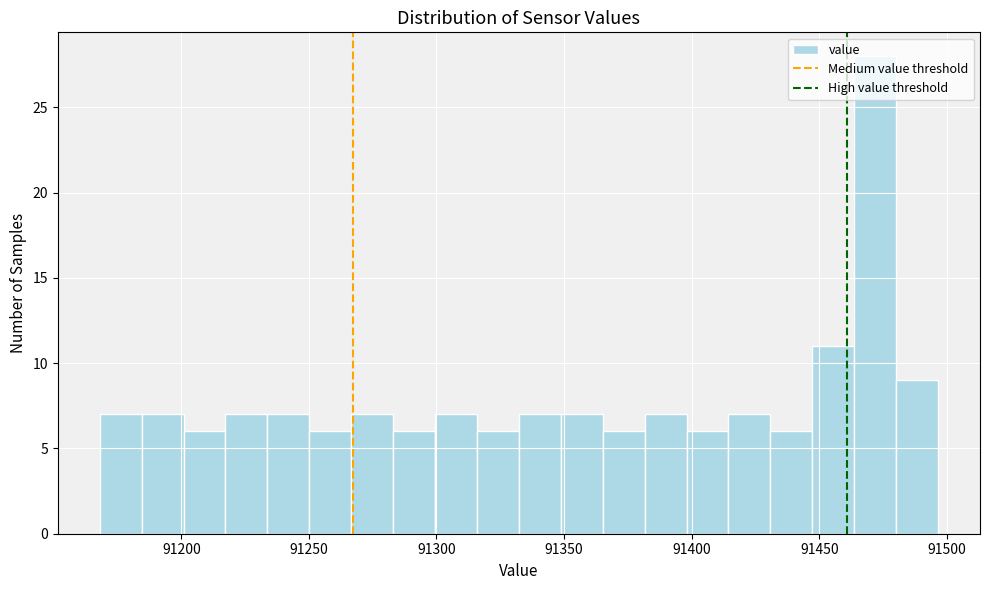

Around what value on the x-axis is the tallest bar? Give the approximate position of its centre, as read against the axis.

91470